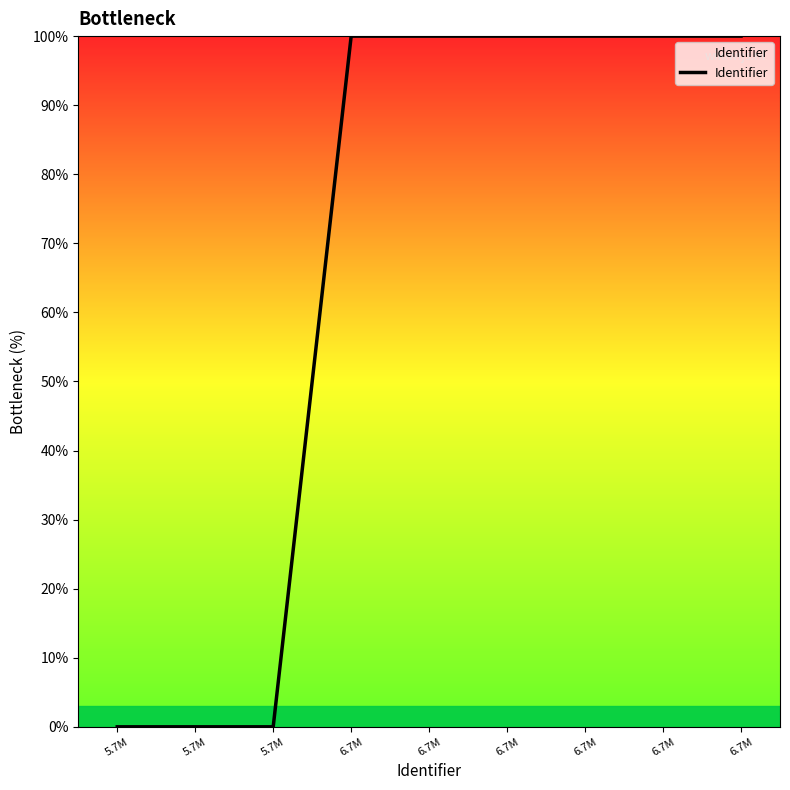

Where does the data first go above 99?

6.7M